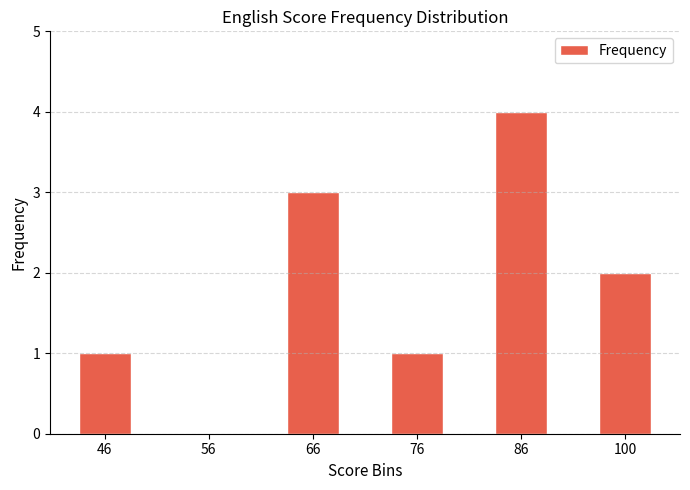

What is the approximate value at 86?

4